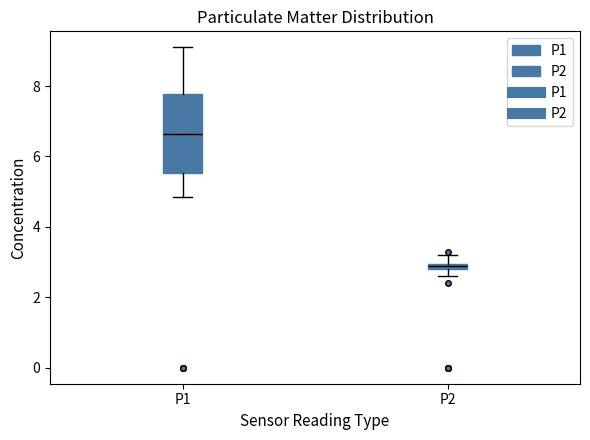

Where is the lower edge of the box for P2 on the y-axis? The values are not printed on the chart, so give them approximately, as read against the axis.

2.8